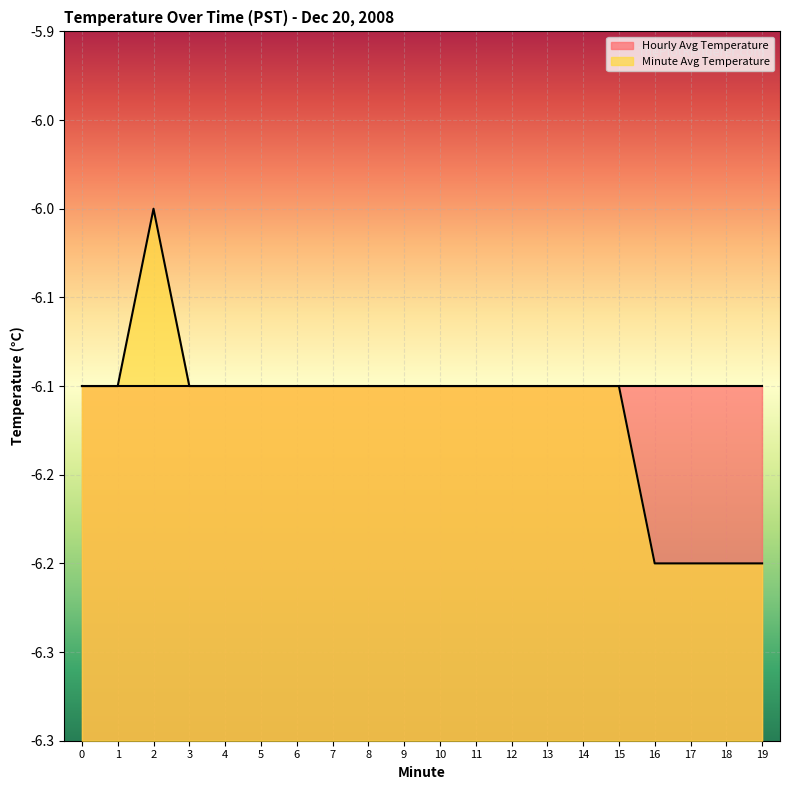

What are all the series names shown in the legend?

Hourly Avg Temperature, Minute Avg Temperature